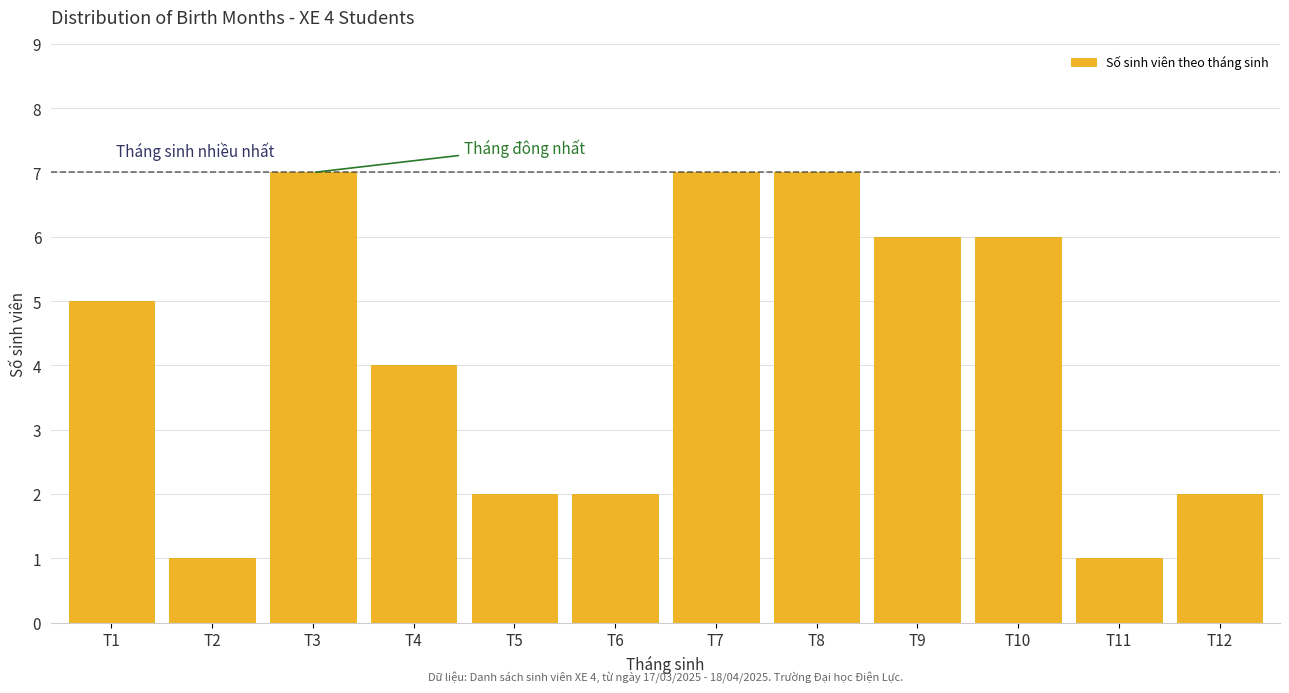

Reading right to left, transcribe all the data shown in this chart.

2	1	6	6	7	7	2	2	4	7	1	5